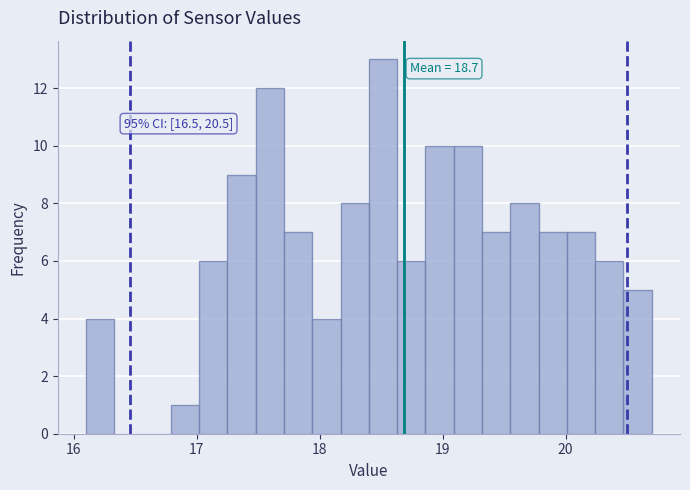

Read against the x-axis, roughly where is the centre of the tallest bar?

18.5